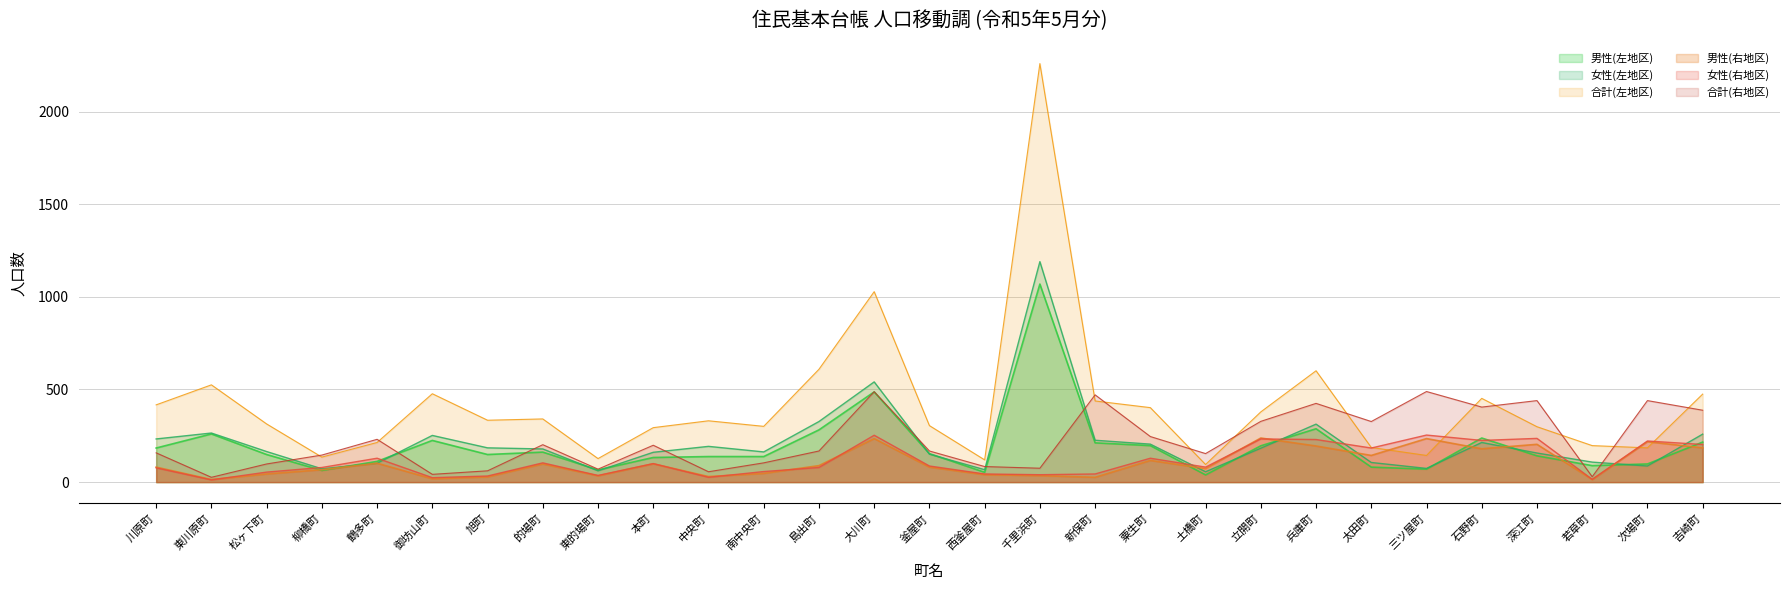

How many data points in 女性(左地区) are above 179?

14